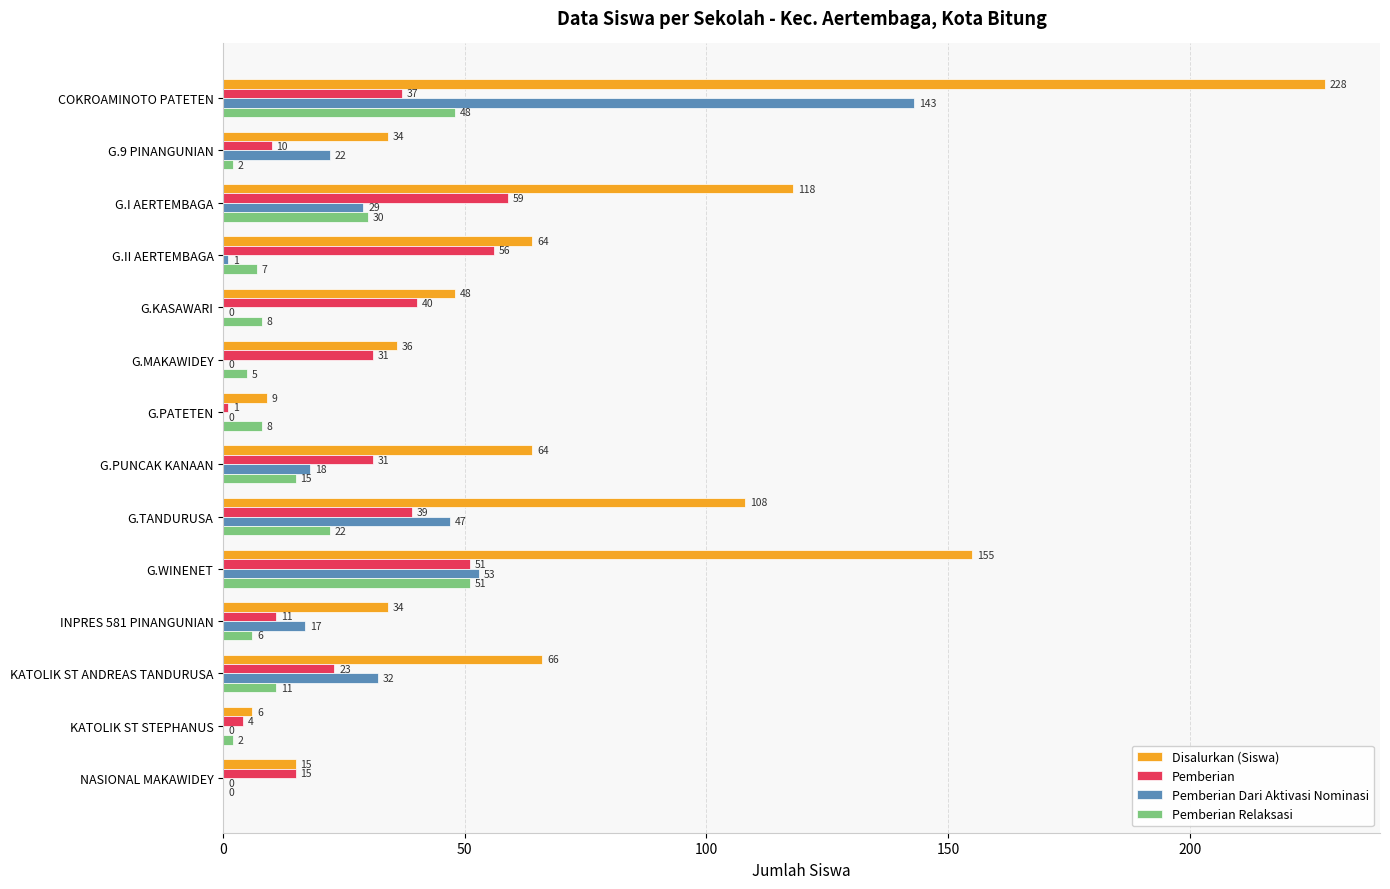

What are all the series names shown in the legend?

Disalurkan (Siswa), Pemberian, Pemberian Dari Aktivasi Nominasi, Pemberian Relaksasi